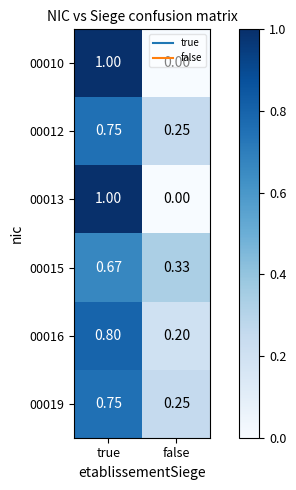

Where is 00015 nearest to the value 0?

false